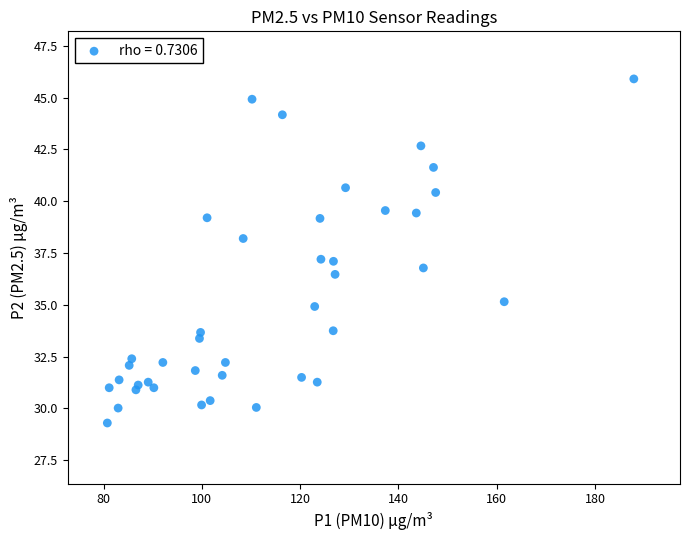

What is the range of X values (max minus min)?

107.2